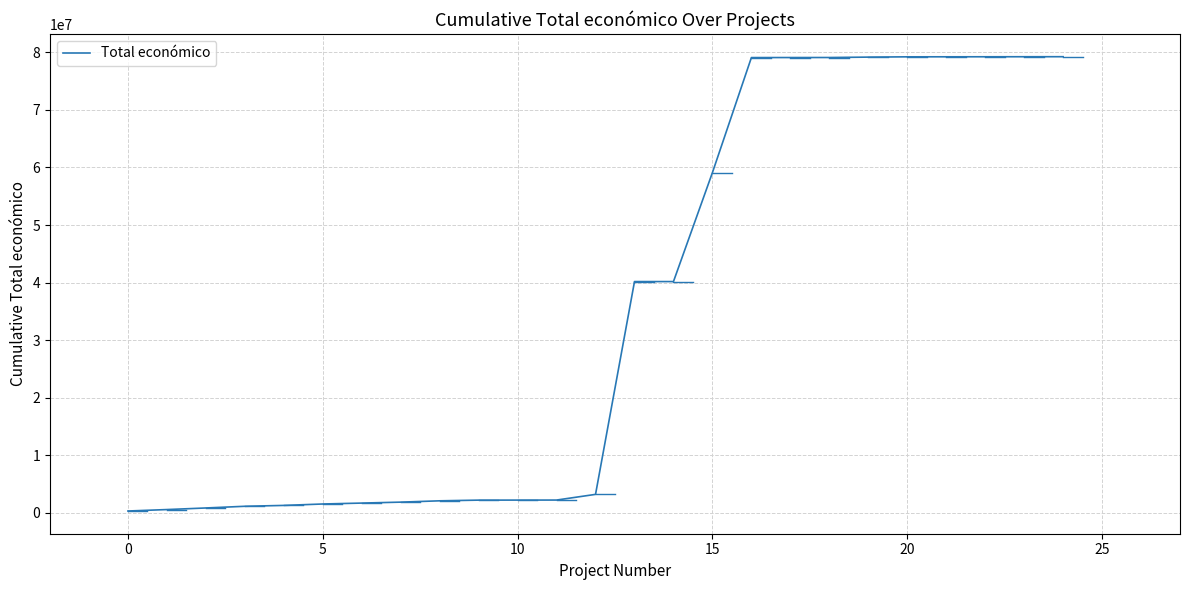

What is the difference between the maximum and minimum values?

78954256